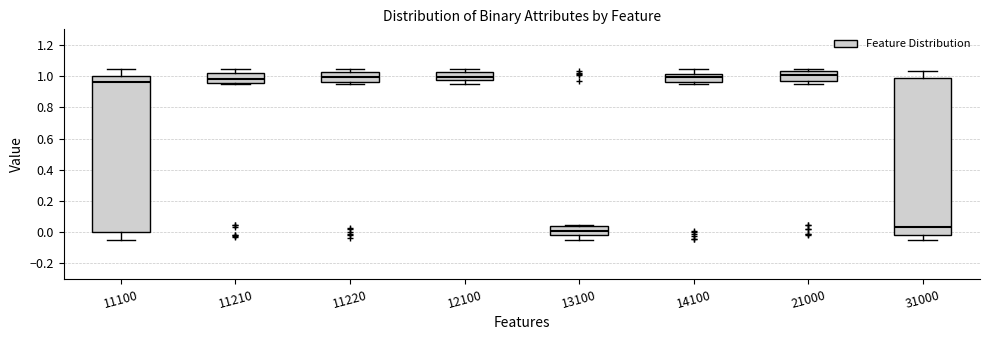

Reading left to right, transcribe this box plot: for each box, give where its median line is, the range the box spans, and where its two whiskers end, as read against the y-axis. The values are not printed on the chart, so give them approximately, as read against the axis.

11100: median 0.96, box 0.00 to 1.00, whiskers -0.04 to 1.04
11210: median 0.98, box 0.96 to 1.02, whiskers 0.96 (just below the box's lower edge) to 1.04
11220: median 1.00, box 0.96 to 1.02, whiskers 0.96 (just below the box's lower edge) to 1.04
12100: median 1.00, box 0.98 to 1.02, whiskers 0.96 to 1.04
13100: median 0.00, box -0.02 to 0.04, whiskers -0.04 to 0.04
14100: median 1.00, box 0.96 to 1.02, whiskers 0.96 (just below the box's lower edge) to 1.04
21000: median 1.00, box 0.96 to 1.04, whiskers 0.96 (just below the box's lower edge) to 1.04 (just above the box's upper edge)
31000: median 0.04, box -0.02 to 0.98, whiskers -0.04 to 1.04